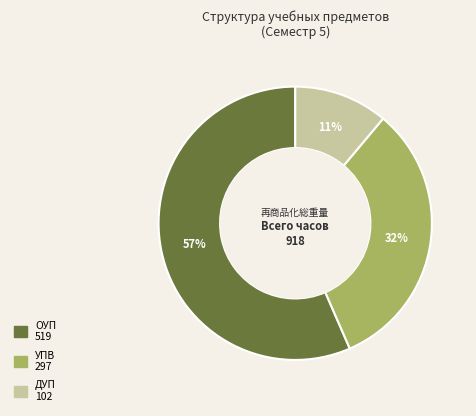

The УПВ slice represents 32% of the pie. True or false?

True